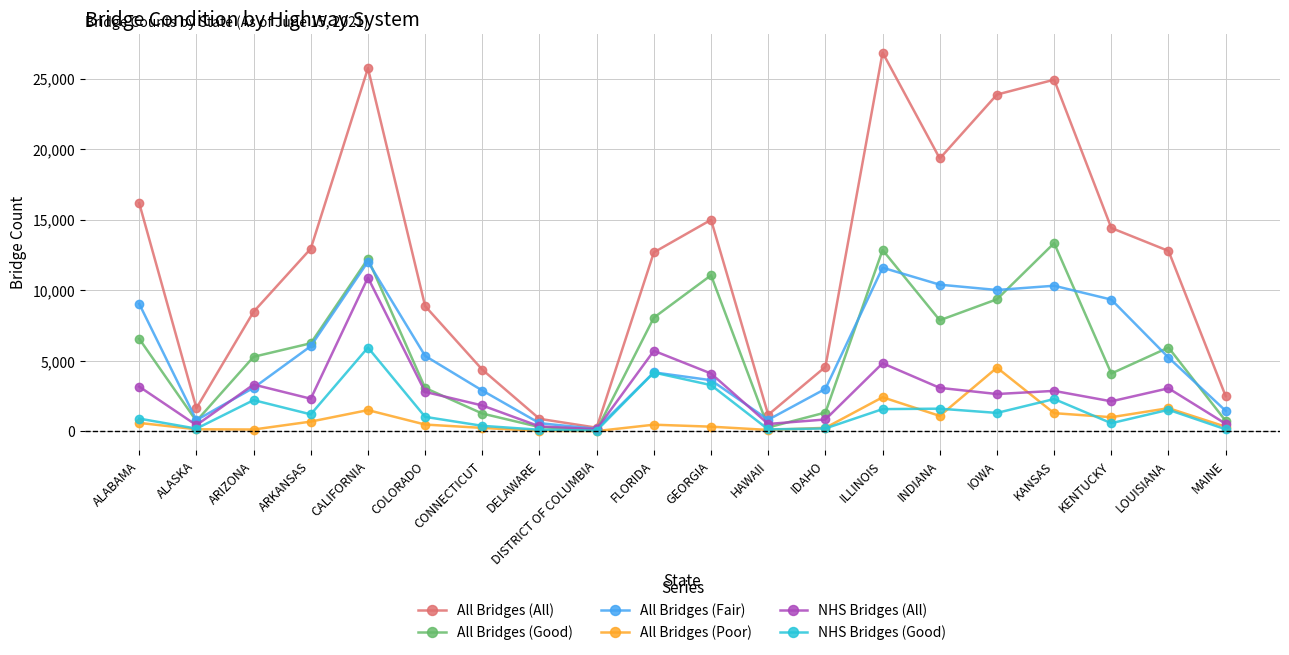

What is the highest value of the All Bridges (All) series?

26846